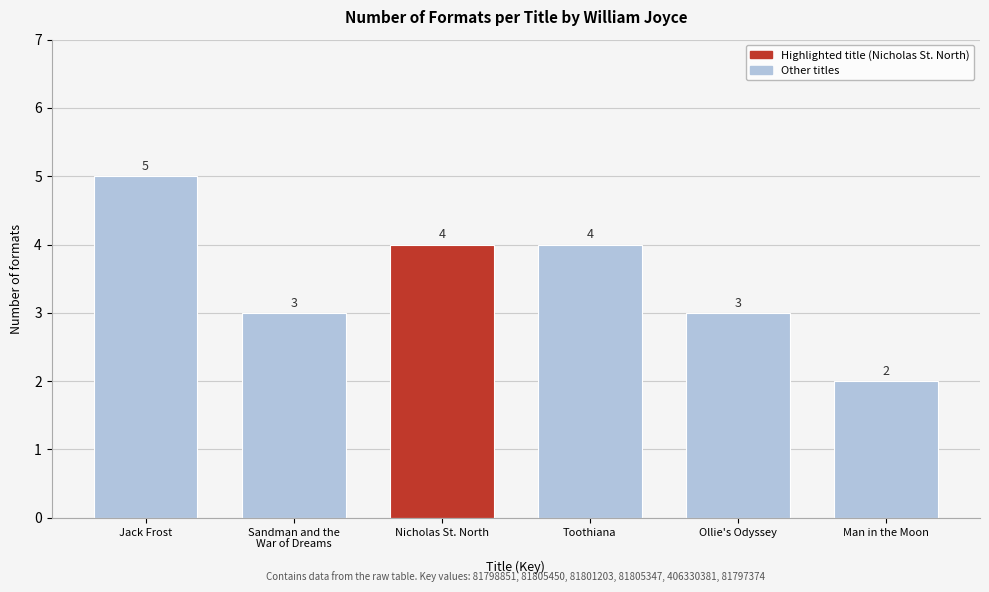

Reading right to left, what are all the values shown in this chart?

2	3	4	4	3	5